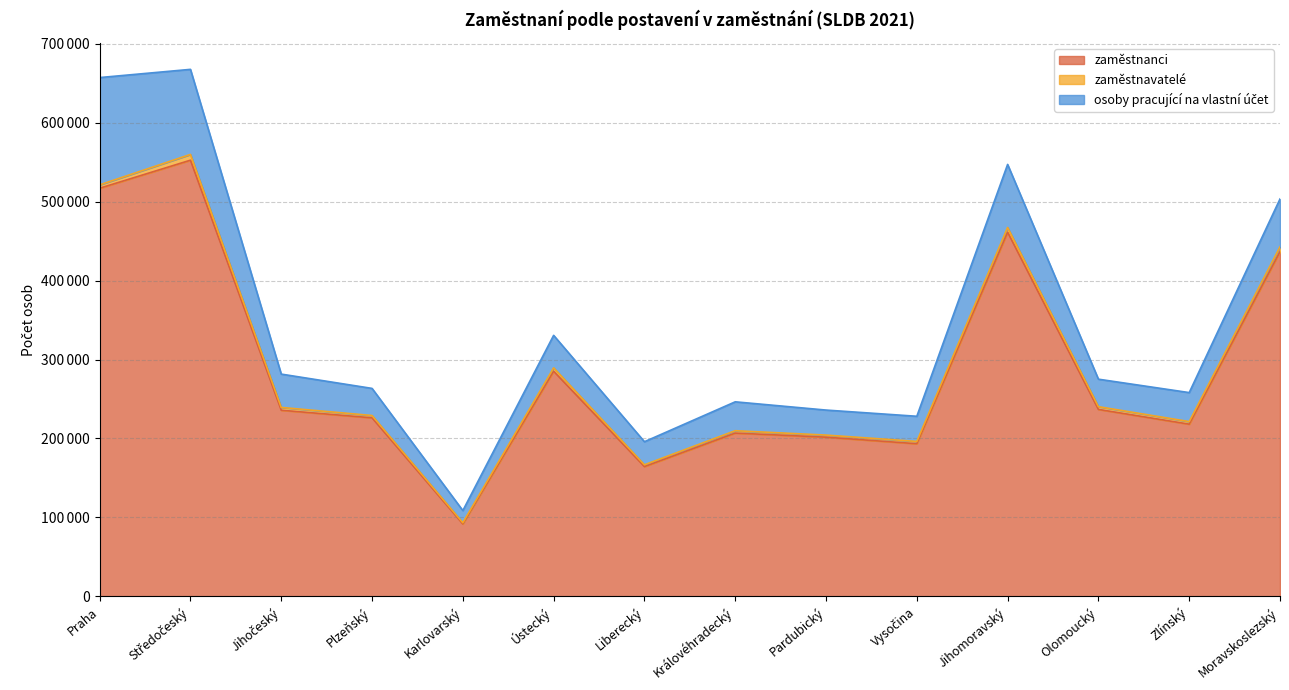

The value of osoby pracující na vlastní účet at Jihomoravský is 117195. True or false?

False